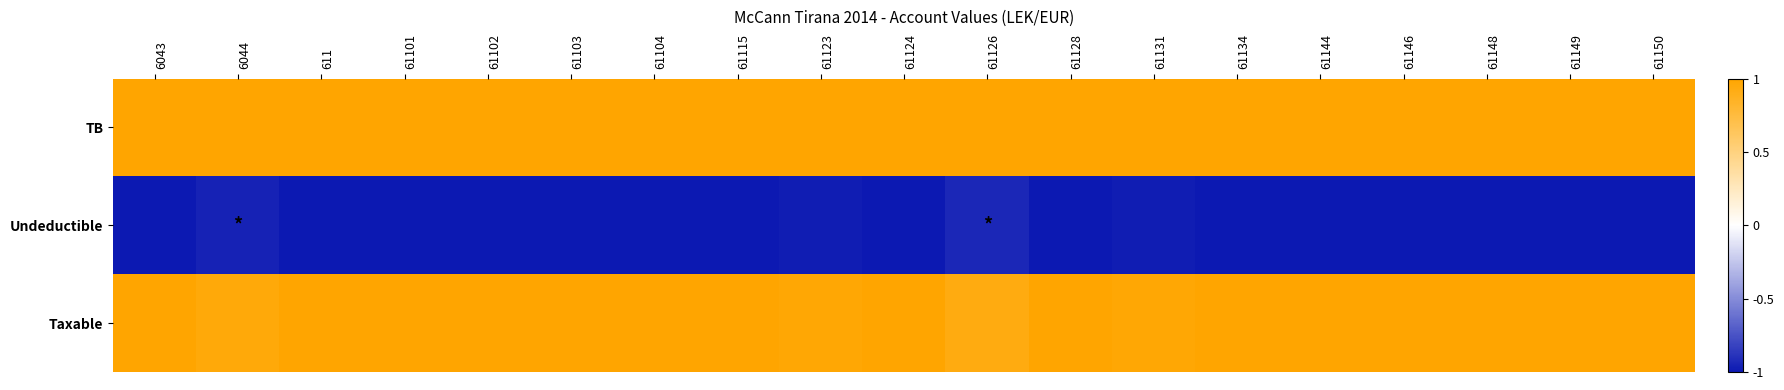

Which has a higher value, 61131 or 61128?

61131